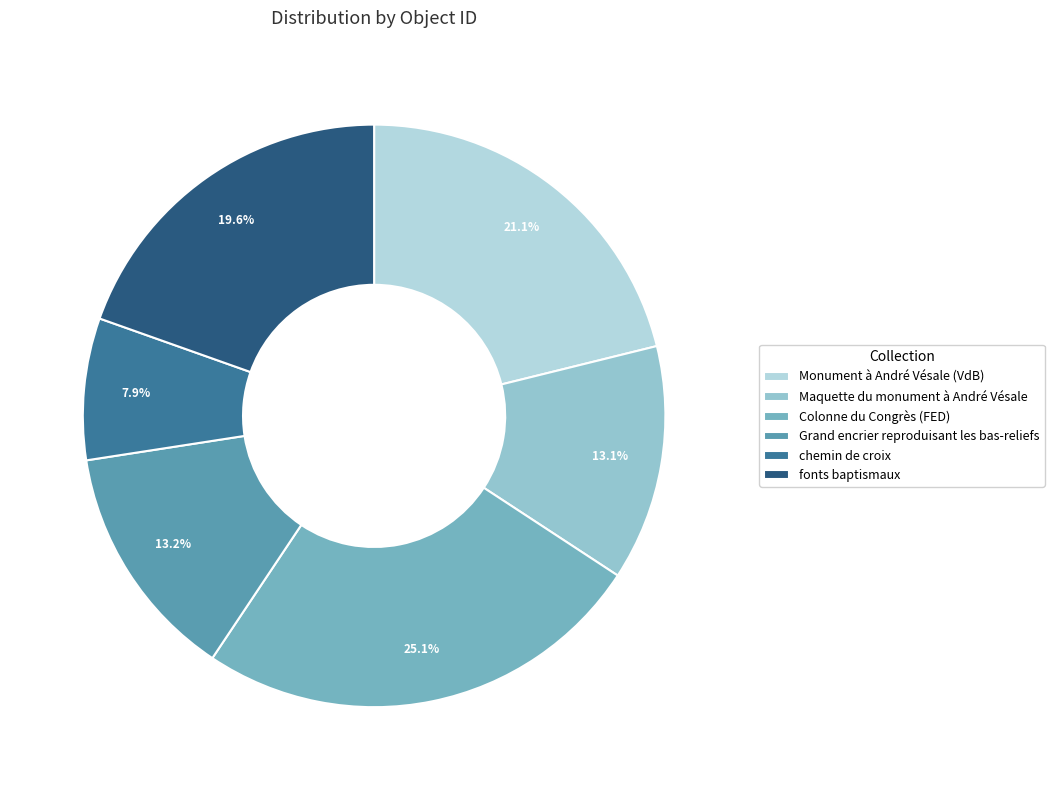

Which has a higher value, Maquette du monument à André Vésale or fonts baptismaux?

fonts baptismaux